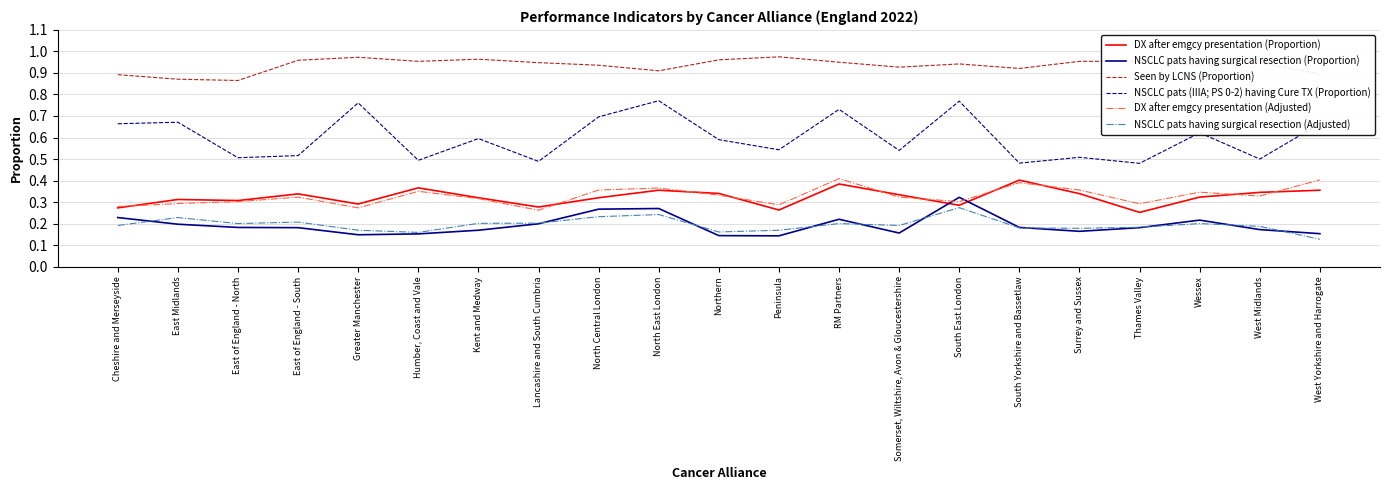

What position from the right is Somerset, Wiltshire, Avon & Gloucestershire?

8